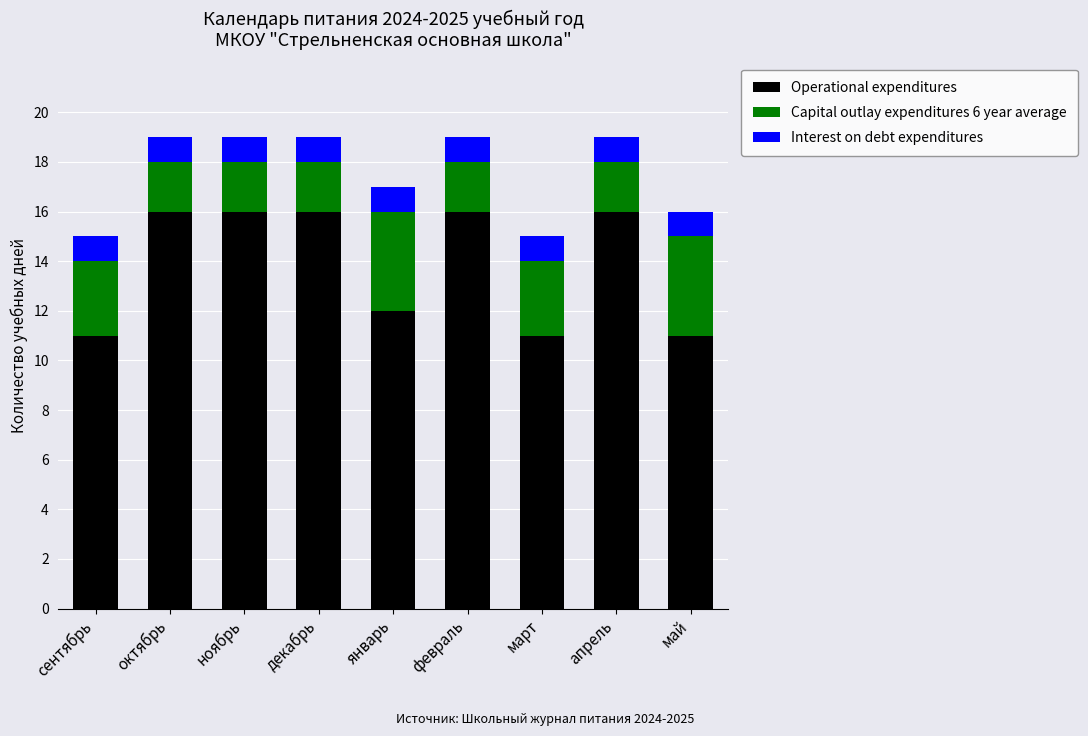

What is the difference between the maximum and minimum values in the Operational expenditures series?

5